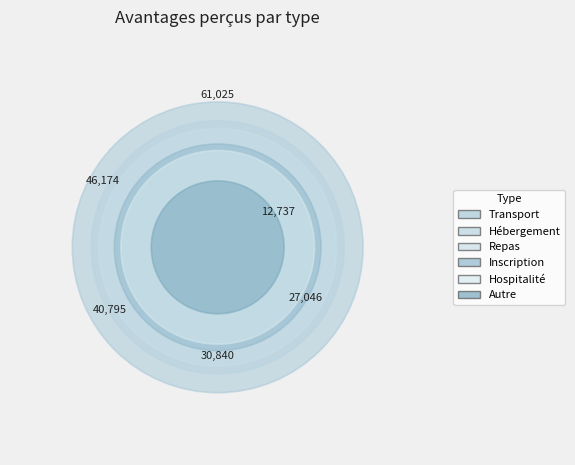

Is there a majority slice in this chart?

No